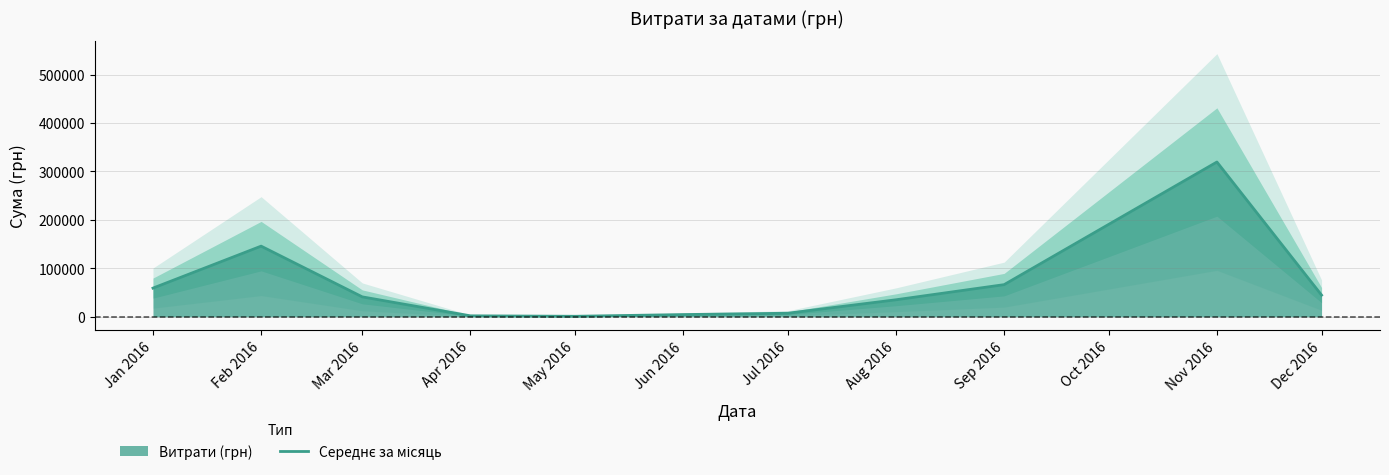

At which category does the data reach its first local valley?

May 2016